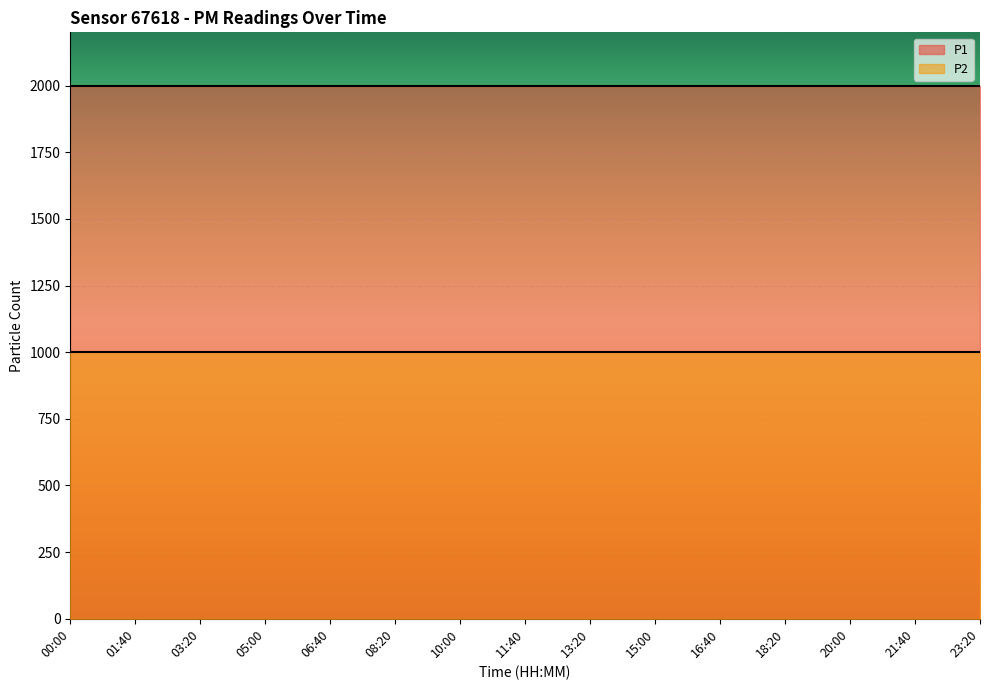

At how many categories does at least one series exceed 1114?

15